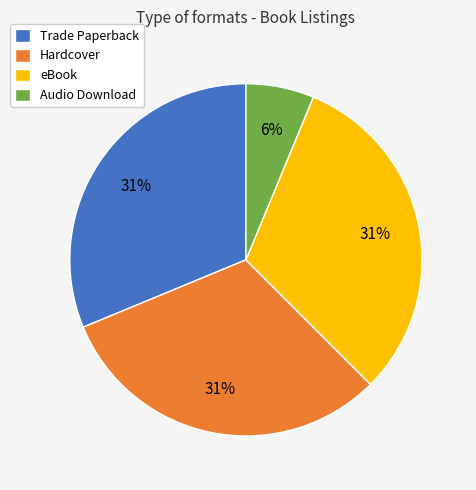

Is it true that Audio Download is 1% of the pie?

False